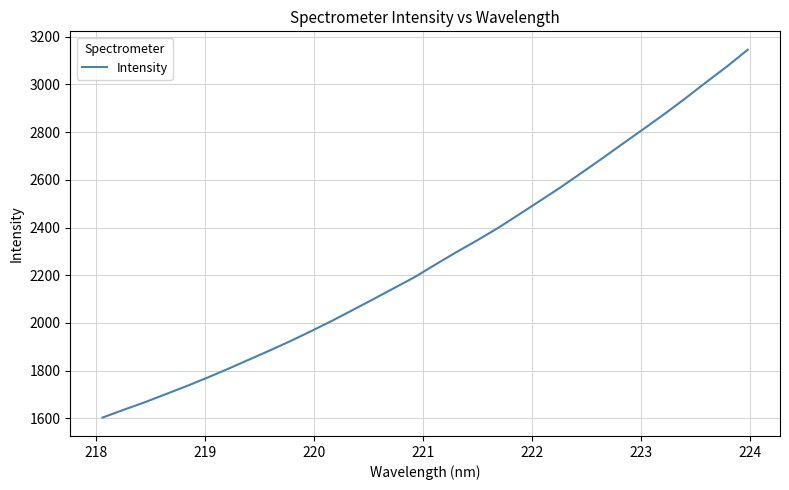

How many values are below 2245?

16